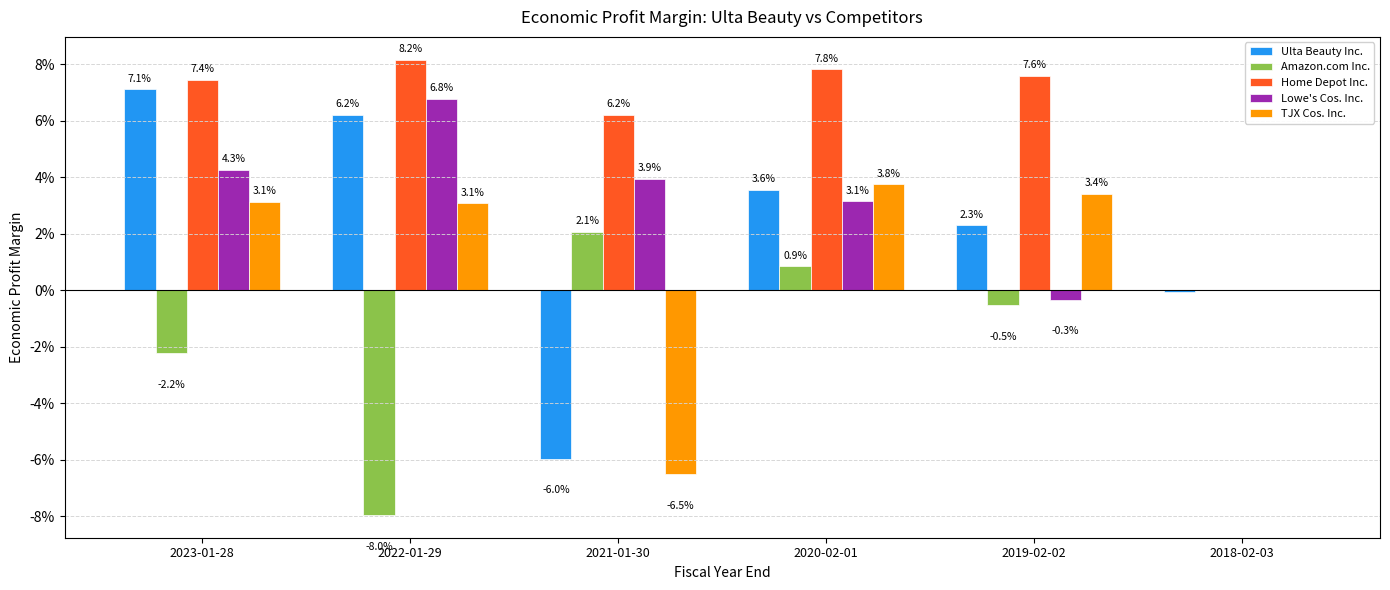

What are all the series names shown in the legend?

Ulta Beauty Inc., Amazon.com Inc., Home Depot Inc., Lowe's Cos. Inc., TJX Cos. Inc.